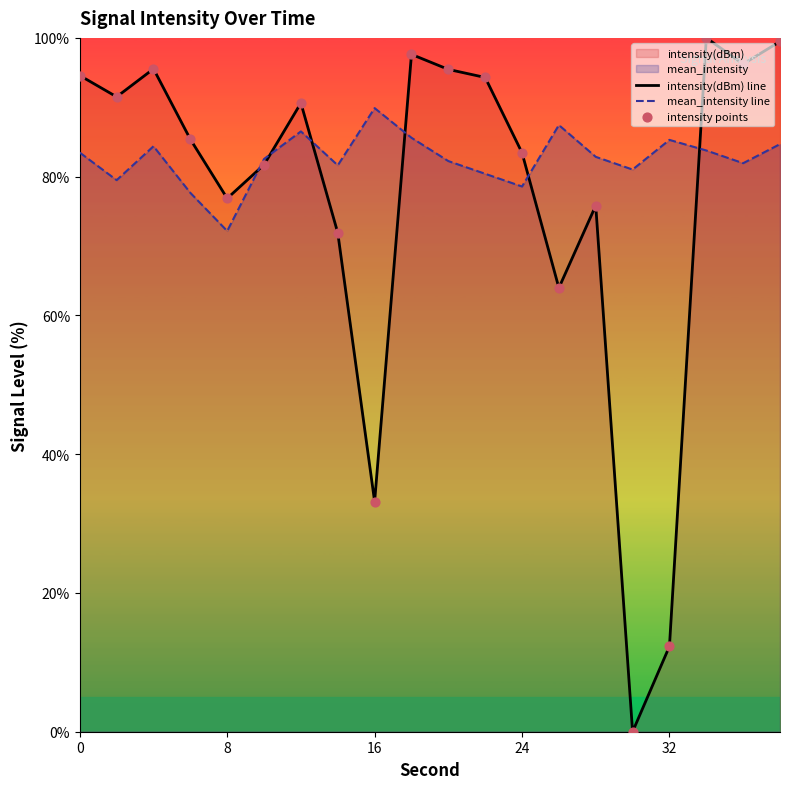

Which series has the largest total across all categories?

mean_intensity line